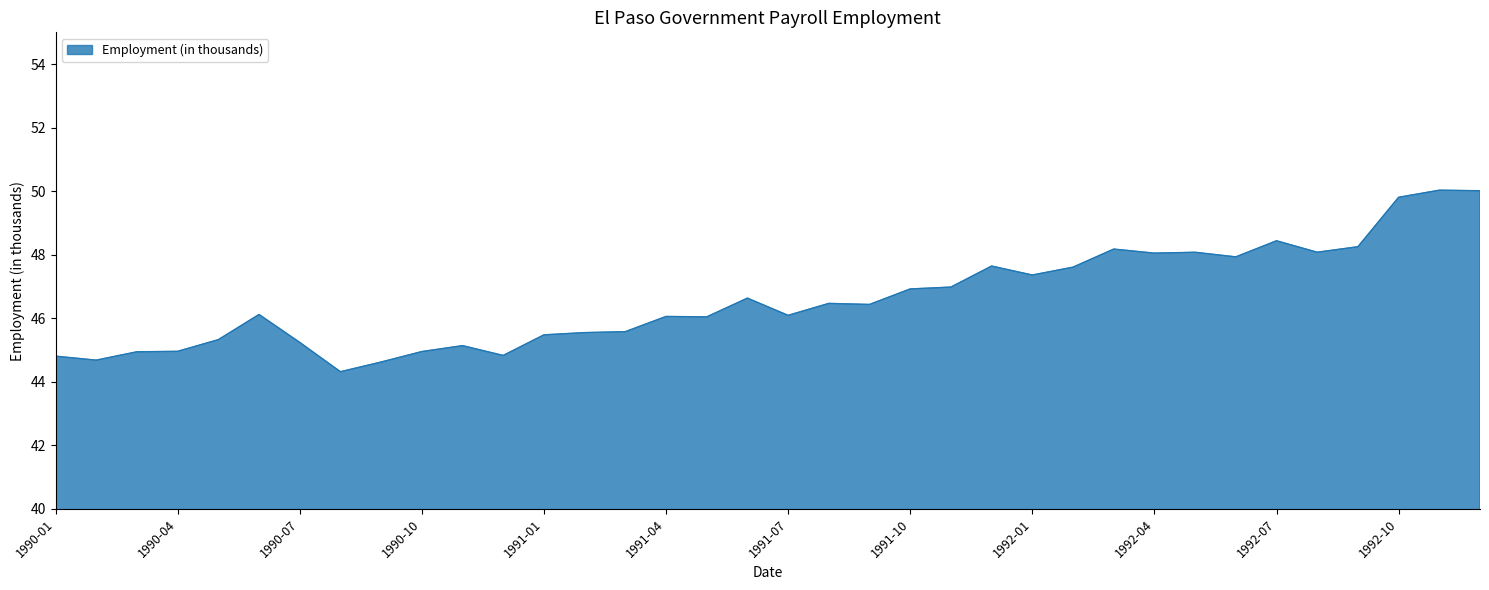

What is the minimum value shown in the chart?

44.3